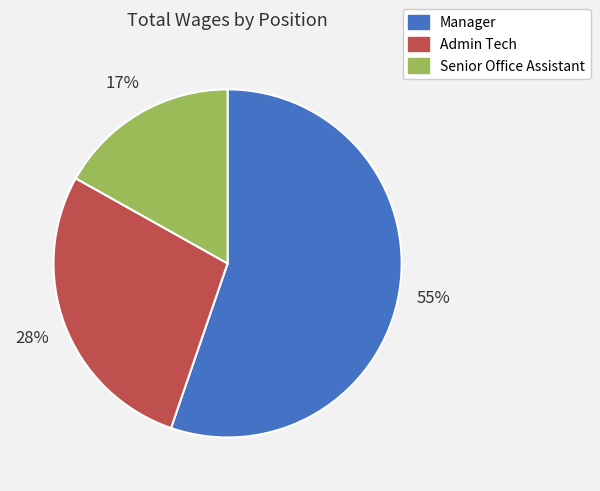

Rank the categories by value from highest to lowest.

Manager, Admin Tech, Senior Office Assistant